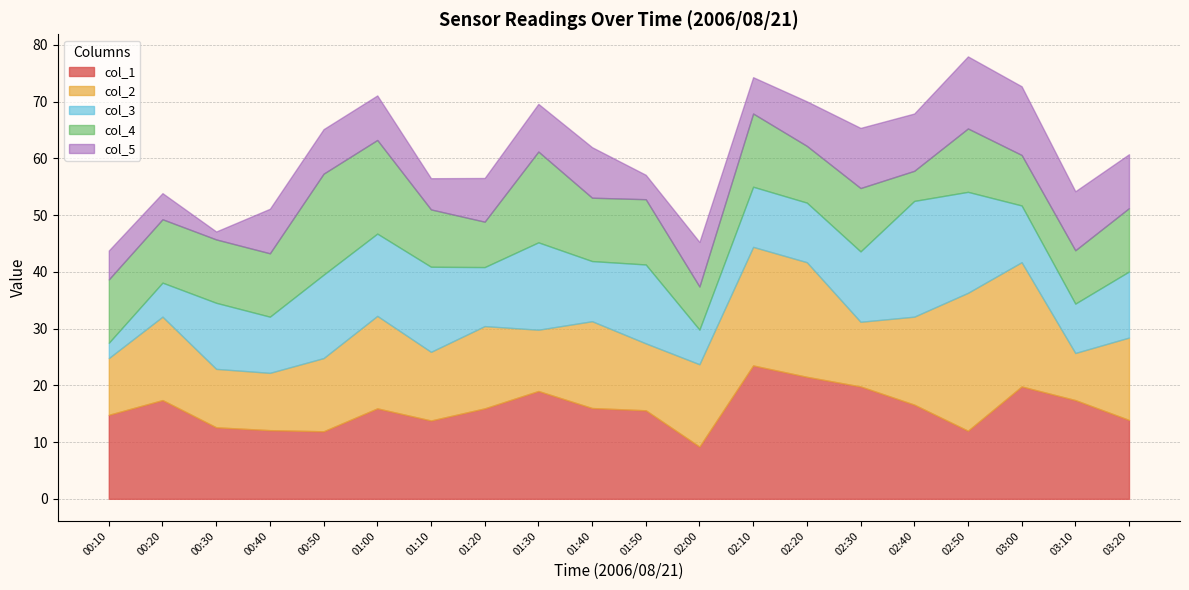

Is it true that col_1 equals 21.3 at 01:00?

False